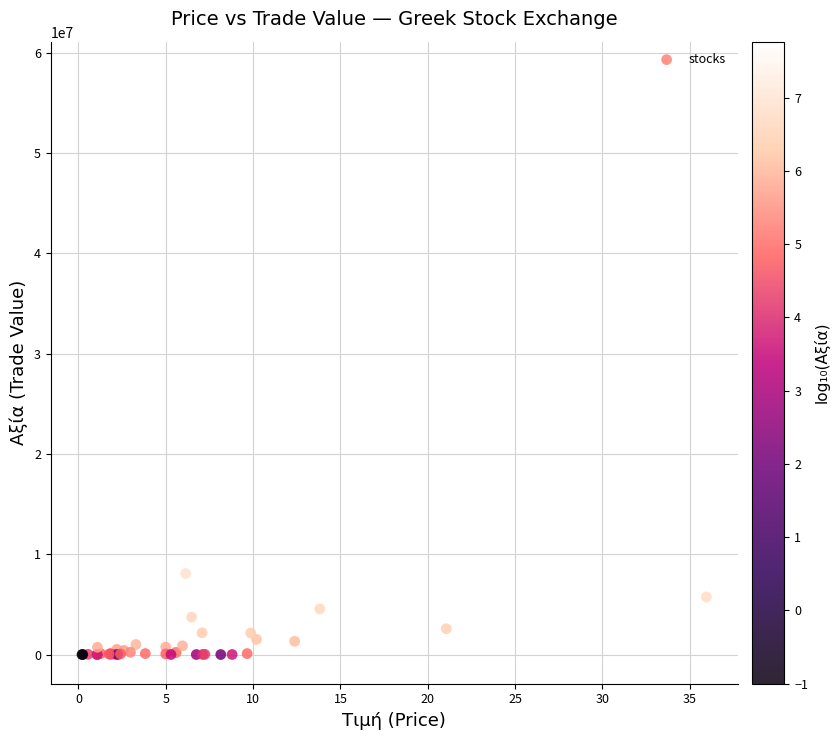

What Y value in the scatter plot is closest to 29100433?

8075237.2